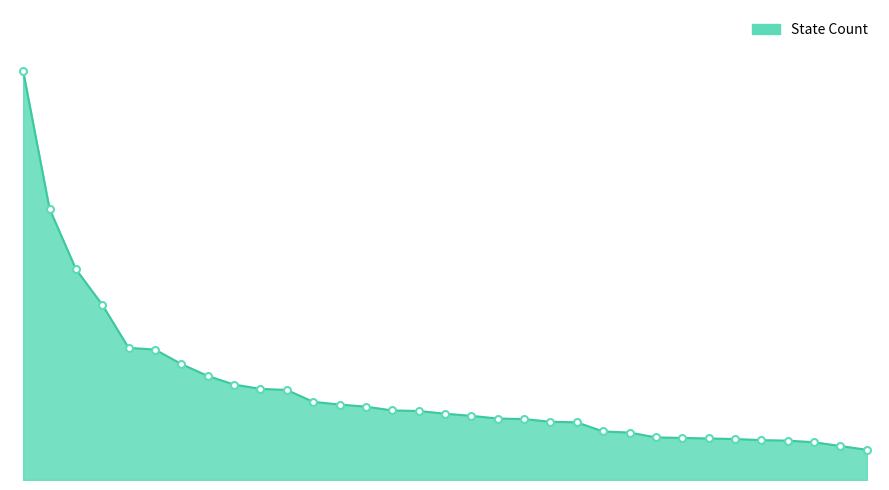

At which label does the data first exceed 123?

California